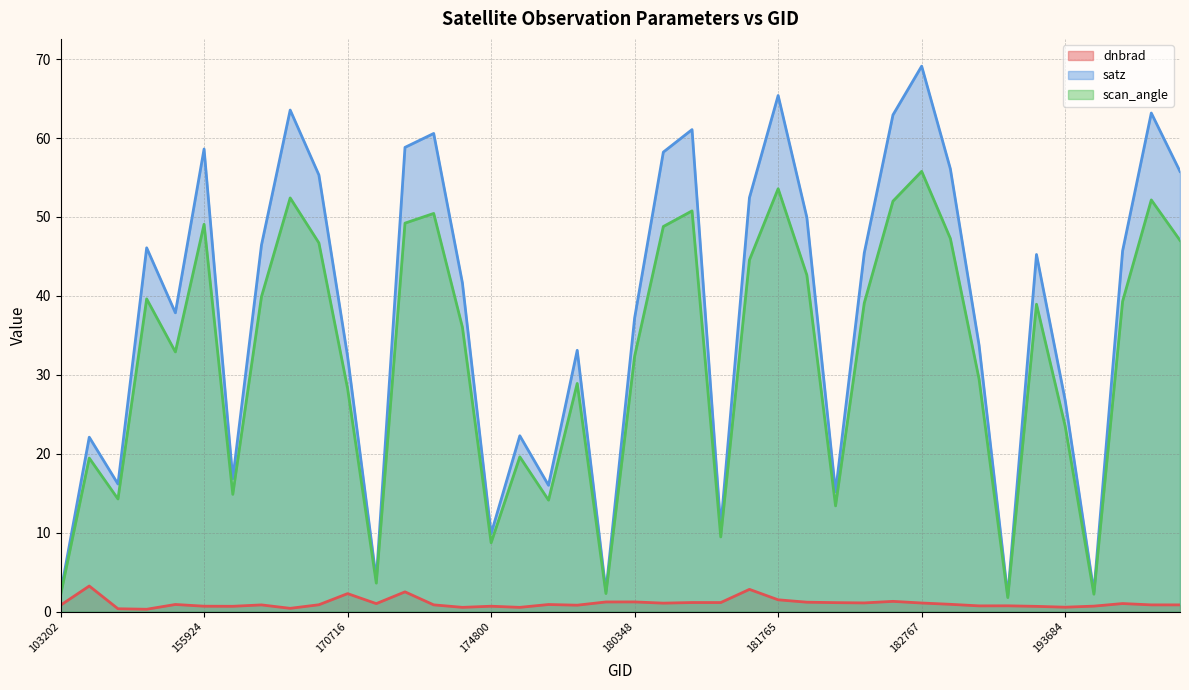

In satz, how many points are lower than both neighbors (excluding endpoints)?

11